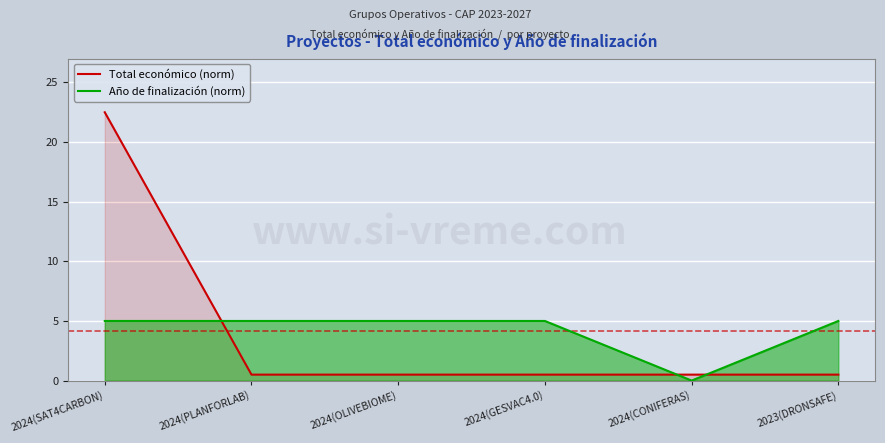

Count the number of data series in this chart.

2